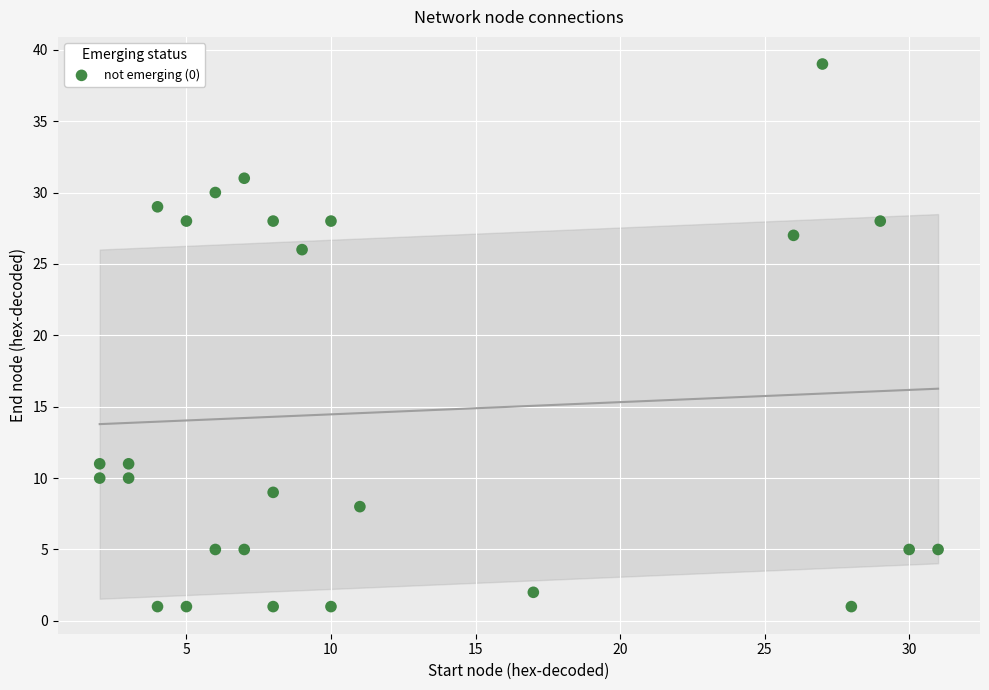

What Y value in the scatter plot is closest to 20?

26